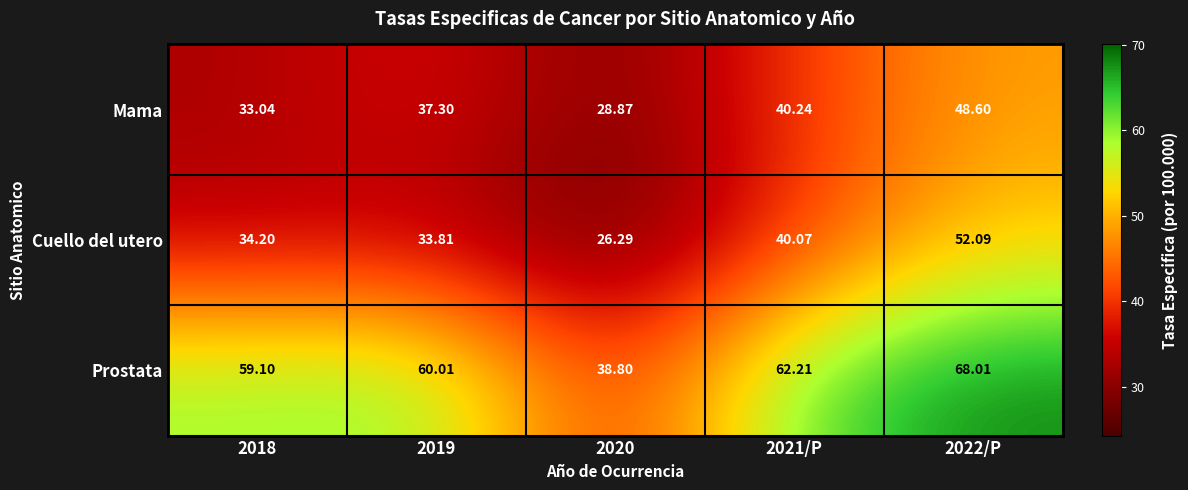

What is the difference between the highest and lowest values at 2018?

26.1